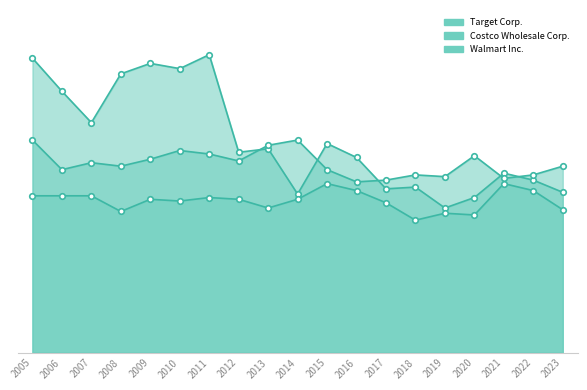

True or false: Costco Wholesale Corp. has more than 0 points higher than both neighbors.

True